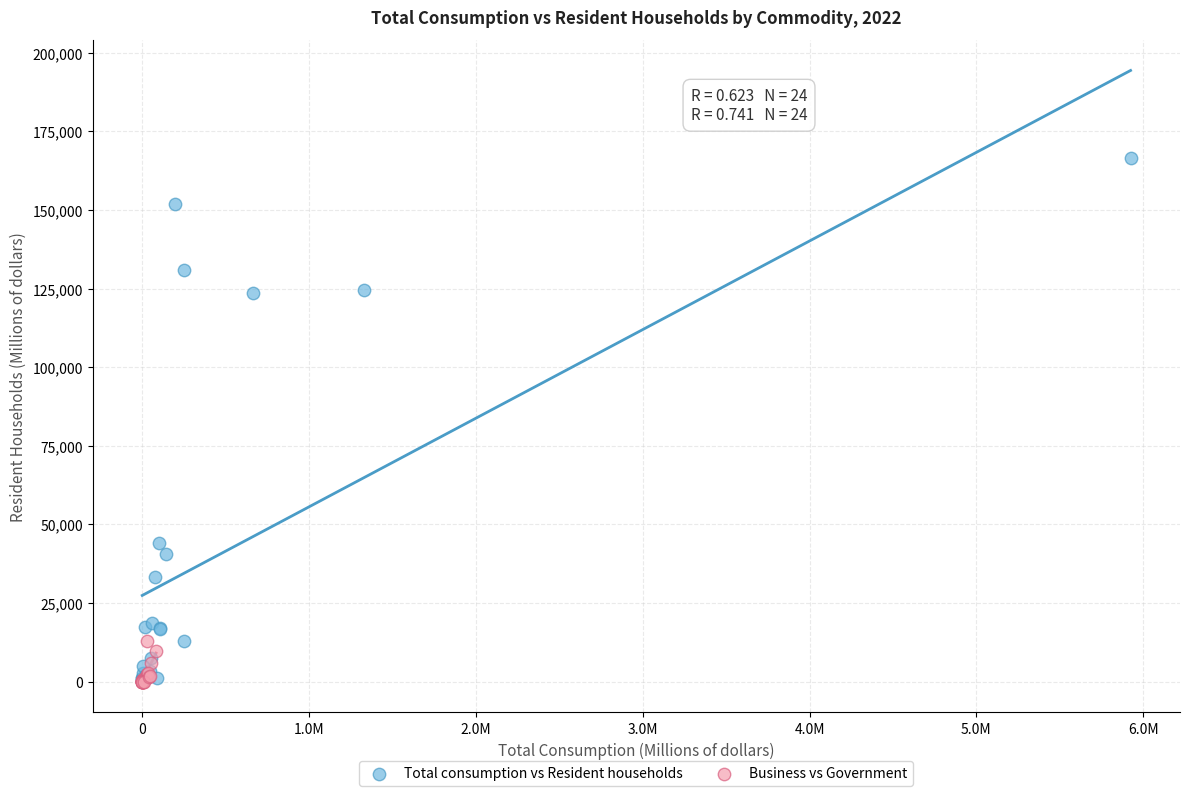

Which series reaches the maximum Y coordinate?

Total consumption vs Resident households